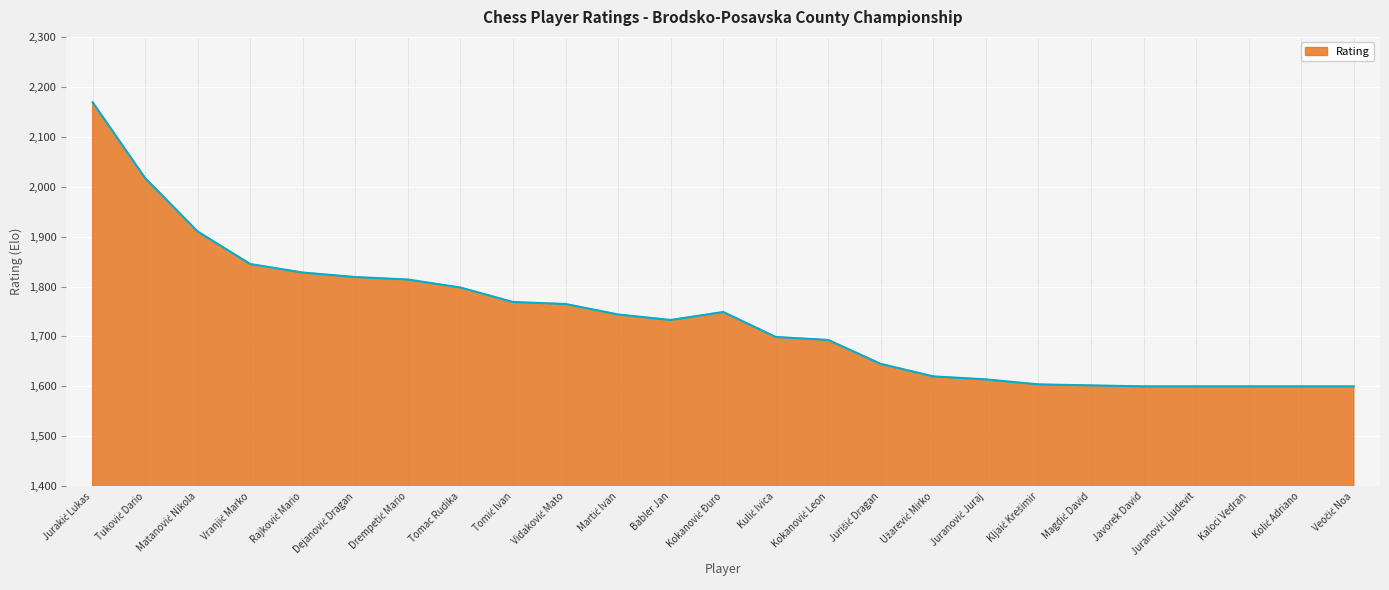

The value at Tomac Rudika is 1798. True or false?

True